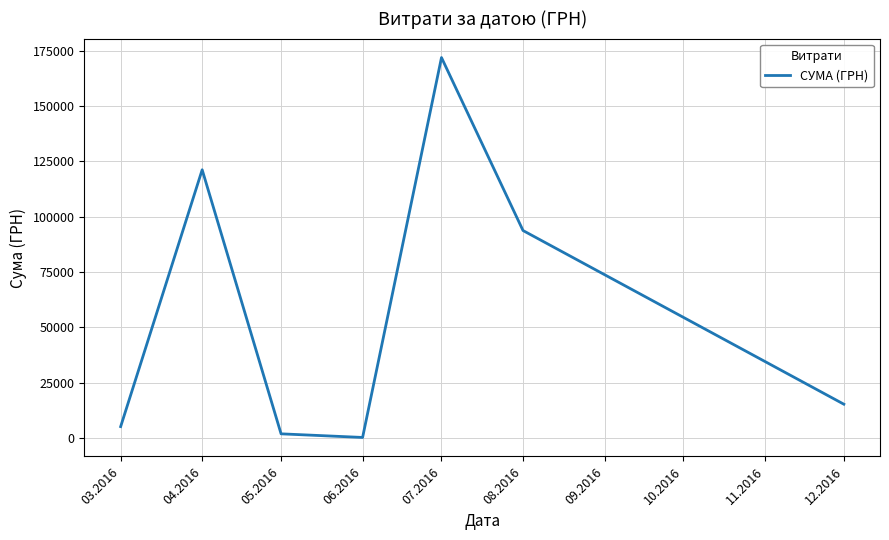

Which category has the highest value across all series?

07.2016